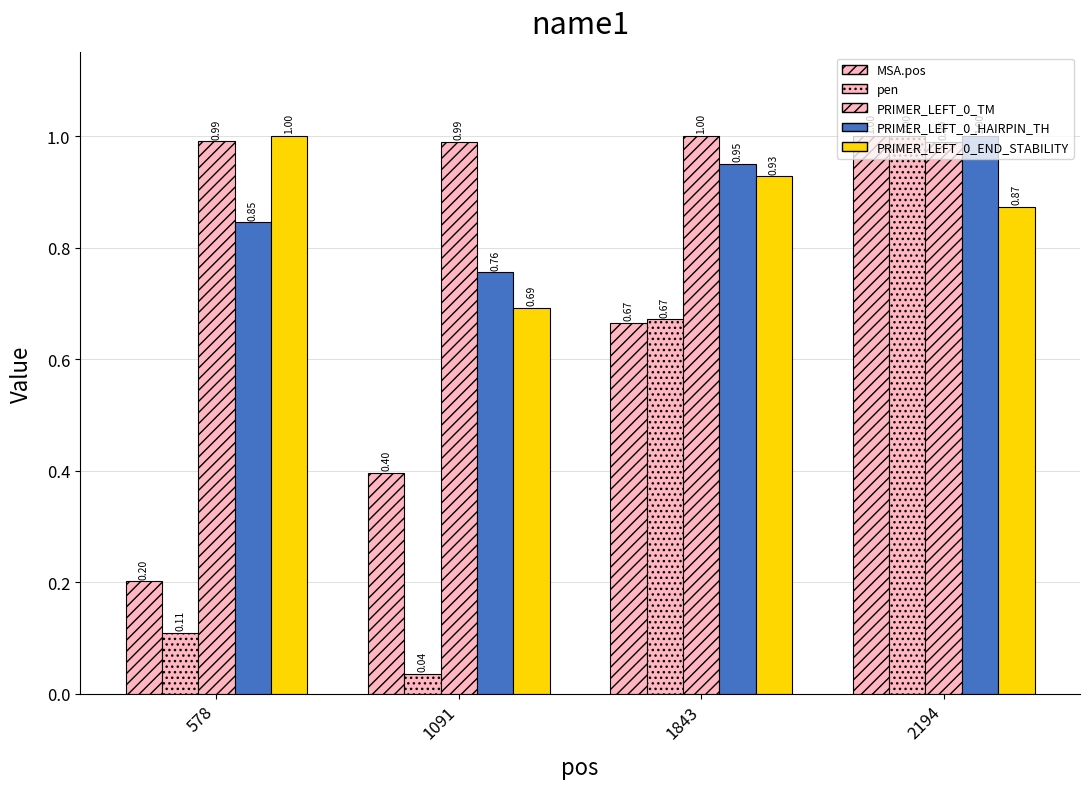

How many groups of bars are there?

4